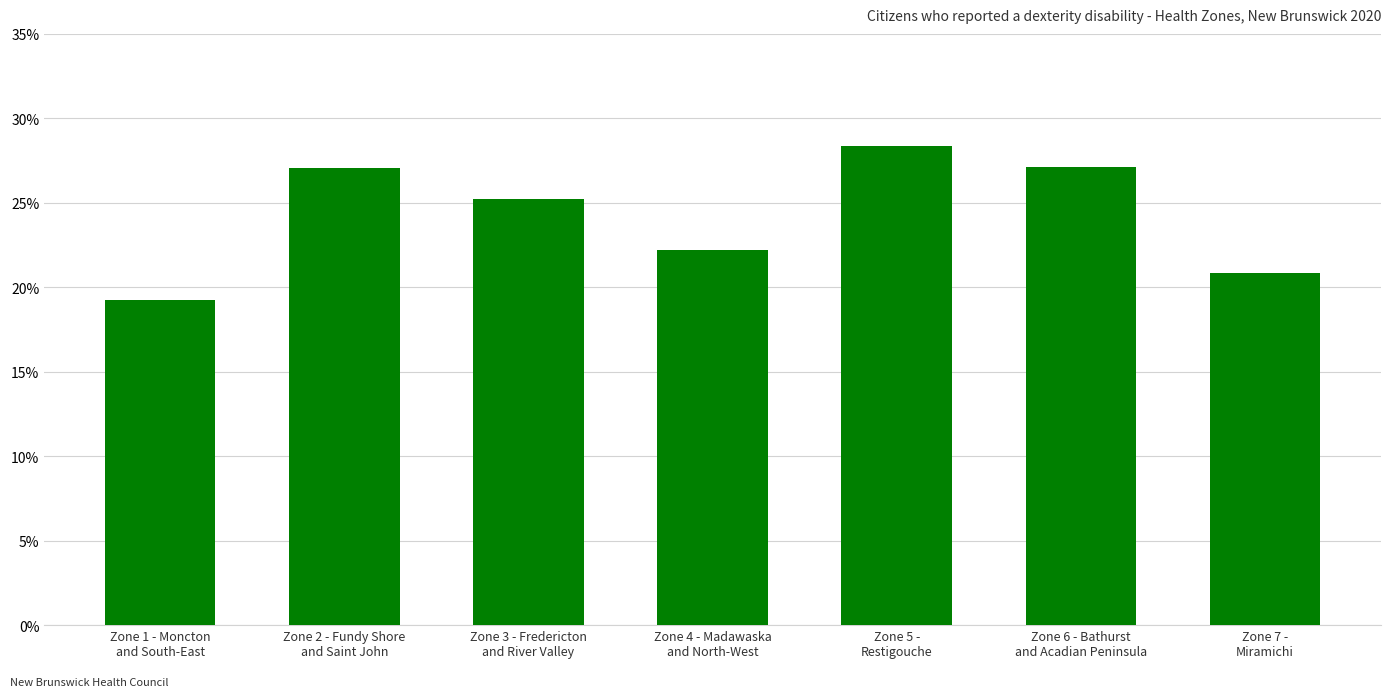

What is the sum of the values at Zone 6 - Bathurst
and Acadian Peninsula and Zone 5 -
Restigouche?

55.5